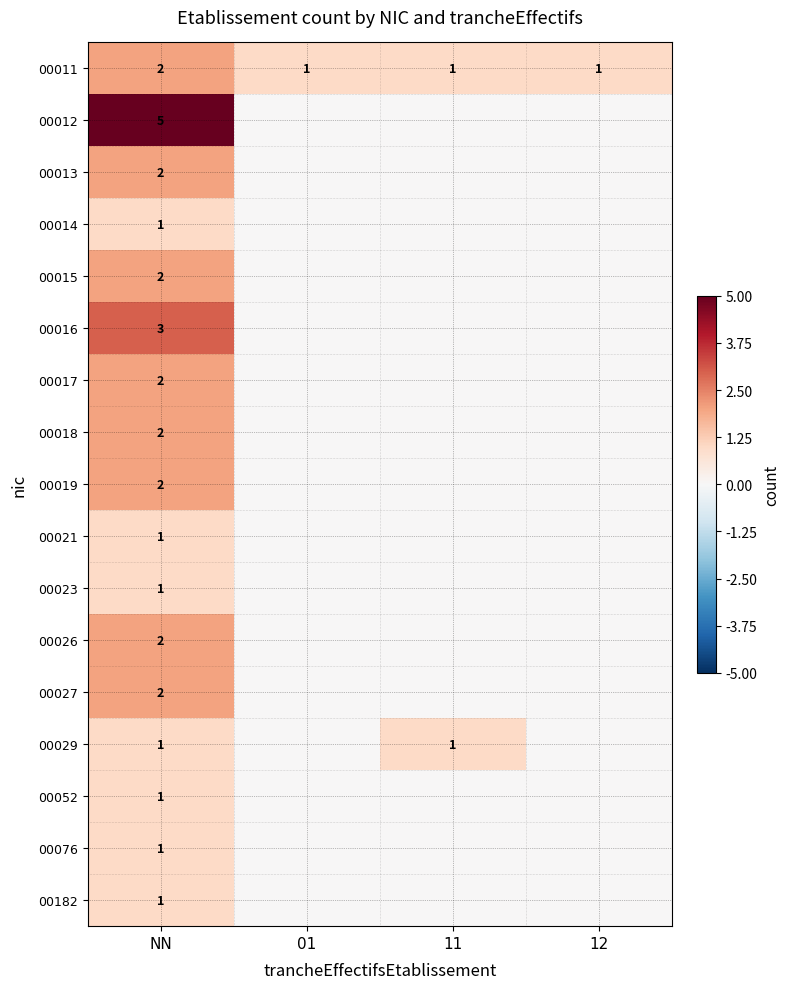

The 00012 series shows 5 at NN. True or false?

True